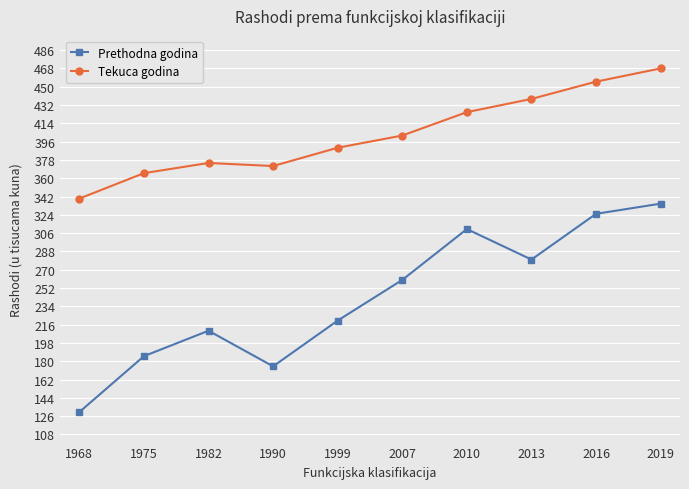

Is this an area chart (filled region under the line)?

No